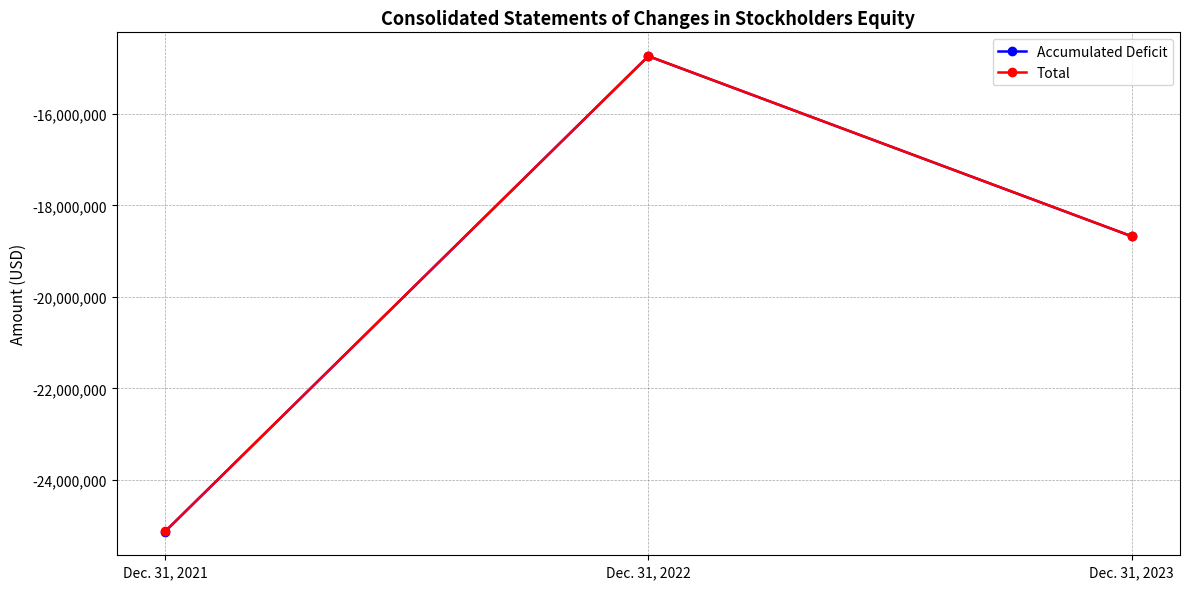

True or false: Accumulated Deficit has a value of -14735000 at Dec. 31, 2022.

True